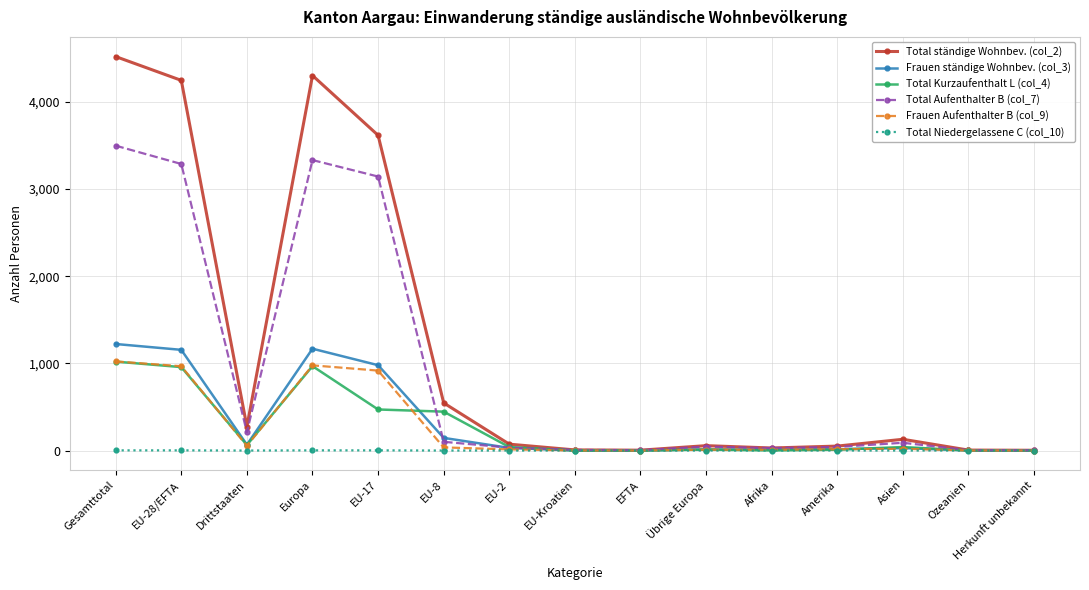

True or false: Total Aufenthalter B (col_7) has more than 1 interior local peaks.

True